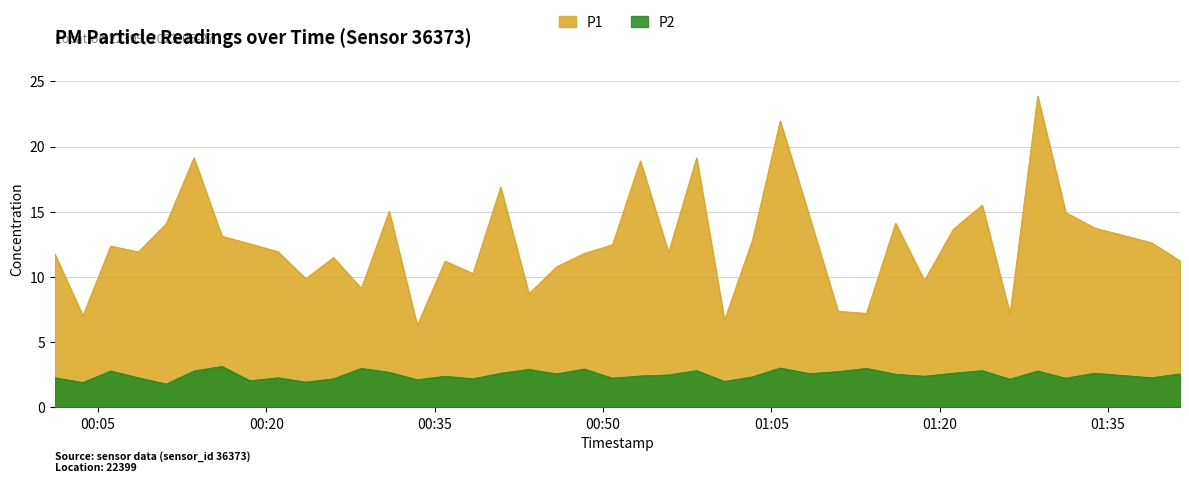

List the labels in order of P2 value, largest first.

2023-05-27T00:16:03, 2023-05-27T01:05:48, 2023-05-27T00:28:28, 2023-05-27T01:13:29, 2023-05-27T00:48:21, 2023-05-27T00:43:24, 2023-05-27T00:58:21, 2023-05-27T01:23:48, 2023-05-27T00:06:08, 2023-05-27T00:13:33, 2023-05-27T01:28:45, 2023-05-27T01:10:57, 2023-05-27T00:30:57, 2023-05-27T00:40:53, 2023-05-27T01:21:14, 2023-05-27T01:33:48, 2023-05-27T01:08:24, 2023-05-27T00:45:53, 2023-05-27T01:41:26, 2023-05-27T01:16:05, 2023-05-27T00:55:51, 2023-05-27T00:53:20, 2023-05-27T00:35:56, 2023-05-27T01:18:39, 2023-05-27T01:03:19, 2023-05-27T00:01:09, 2023-05-27T00:08:36, 2023-05-27T00:21:02, 2023-05-27T01:38:55, 2023-05-27T00:50:51, 2023-05-27T01:31:15, 2023-05-27T00:25:59, 2023-05-27T00:38:25, 2023-05-27T01:26:17, 2023-05-27T00:33:27, 2023-05-27T00:18:33, 2023-05-27T01:00:50, 2023-05-27T00:23:31, 2023-05-27T00:03:39, 2023-05-27T00:11:05